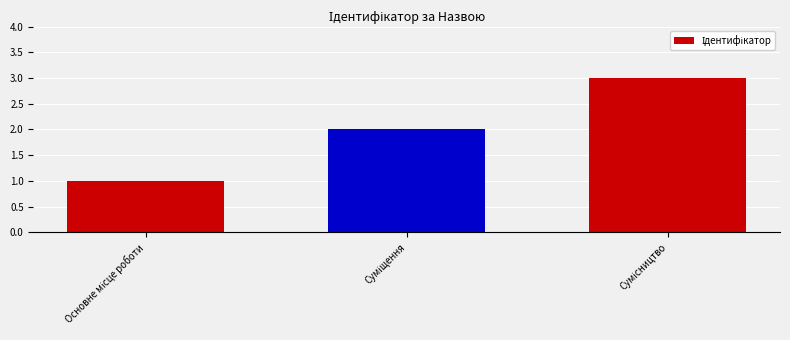

What is the maximum value shown in the chart?

3